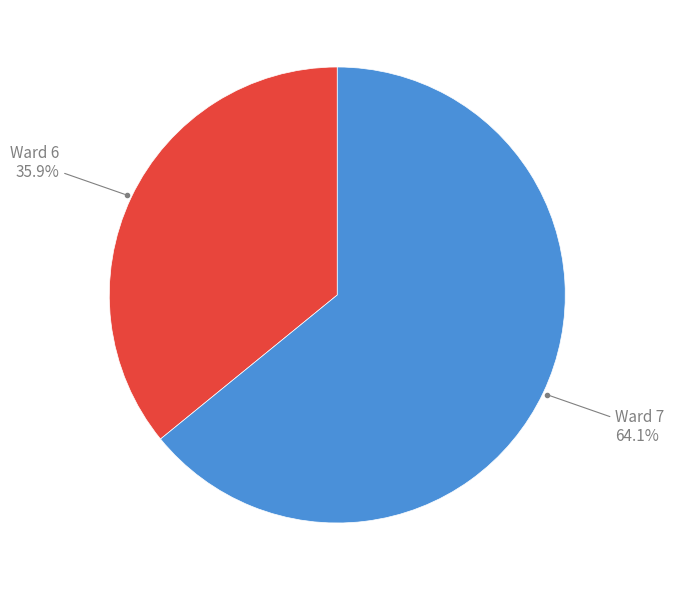

Does any single category account for the majority?

Yes